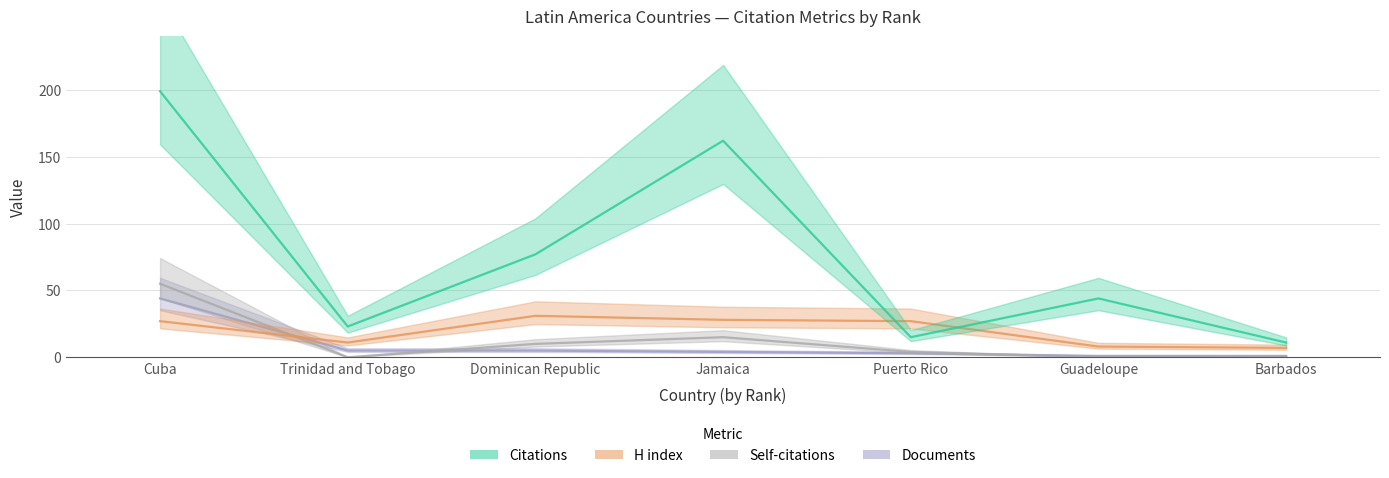

Where do Citations and H index first cross each other?

Jamaica and Puerto Rico